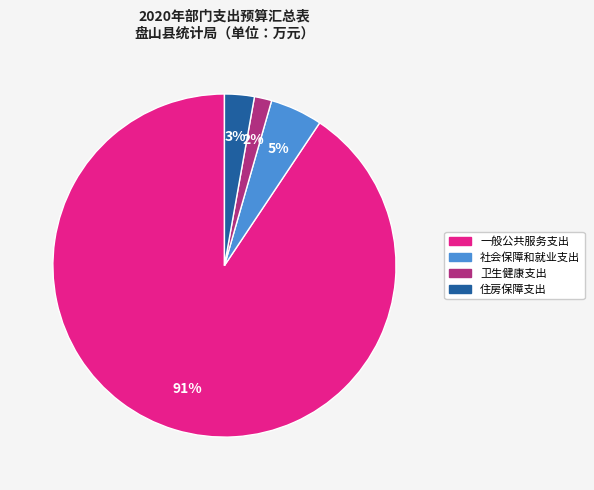

To the nearest percent, what is the average slice percentage?

25%